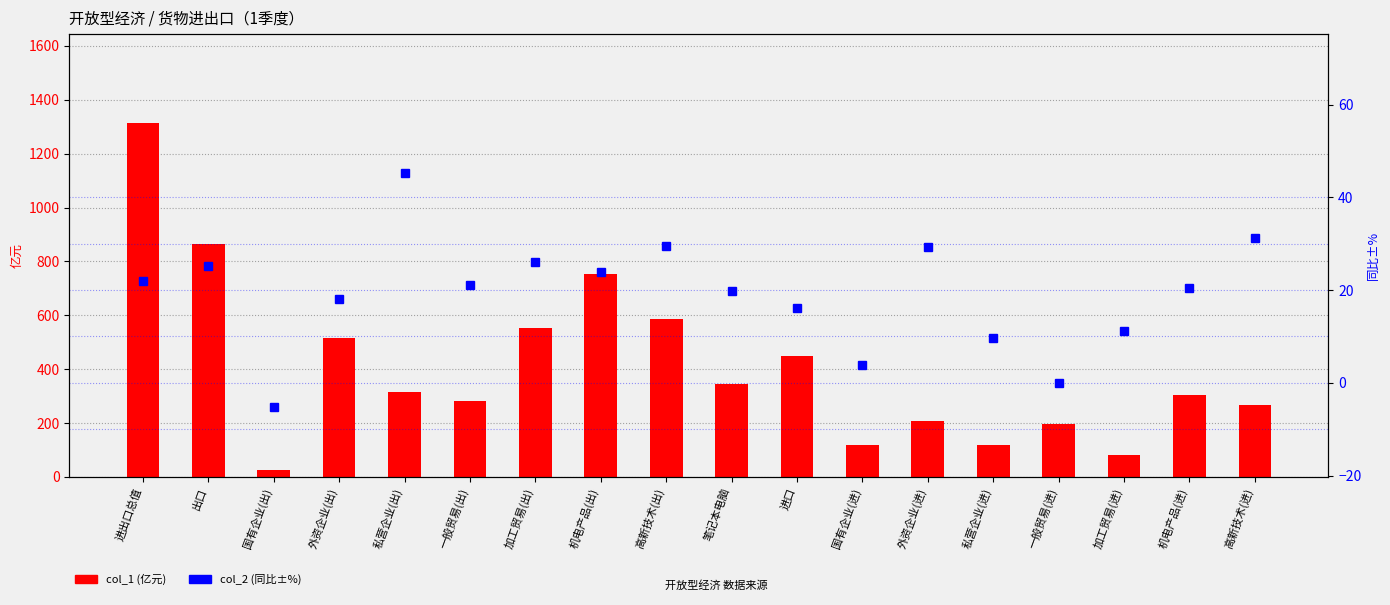

At which label does col_2 (同比±%) reach its minimum?

国有企业(出)